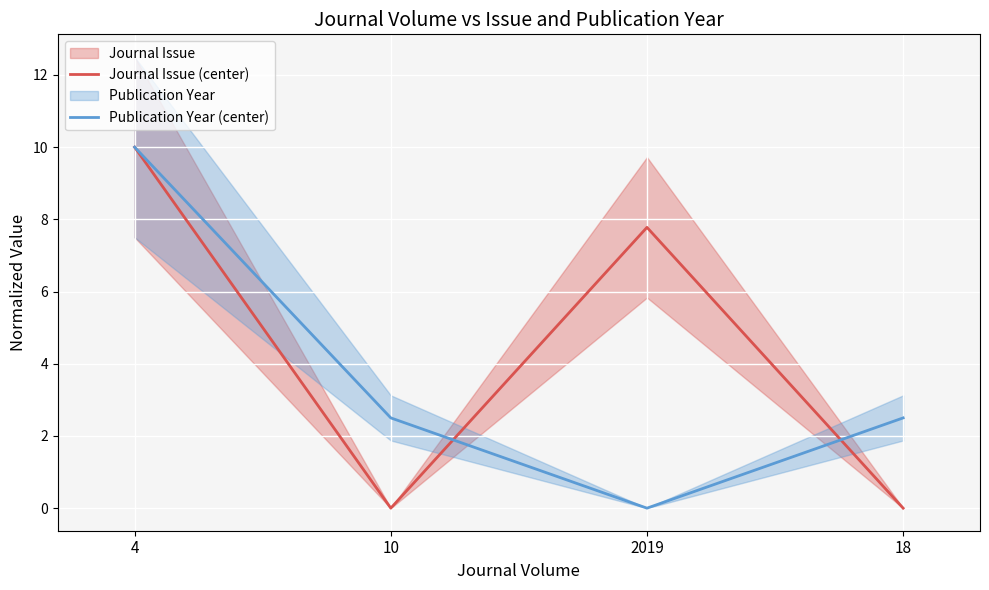

Where is the first local minimum for Publication Year (center)?

2019